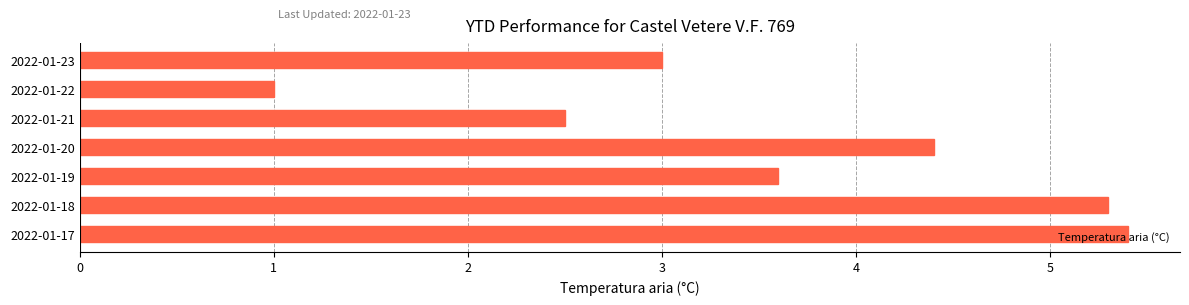

What is the sum of the values at 2022-01-19 and 2022-01-23?

6.6